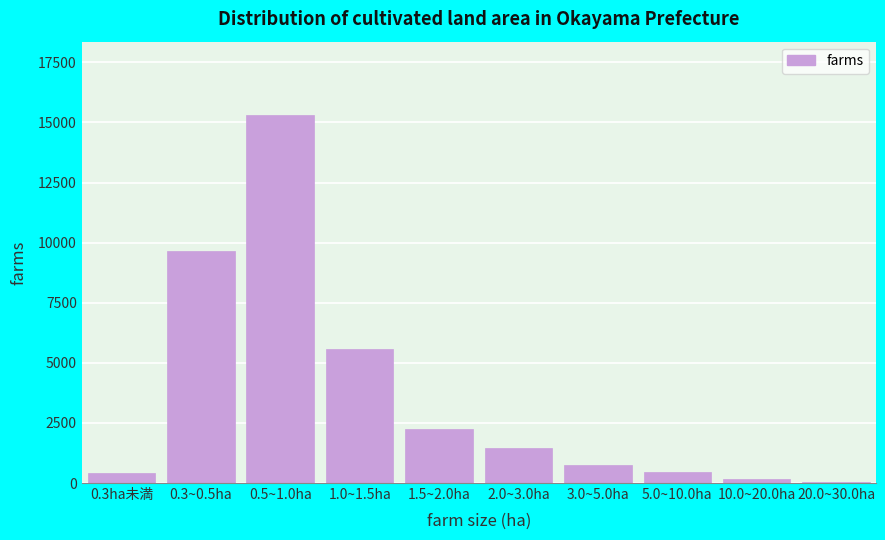

Which category has the highest value across all series?

0.5~1.0ha